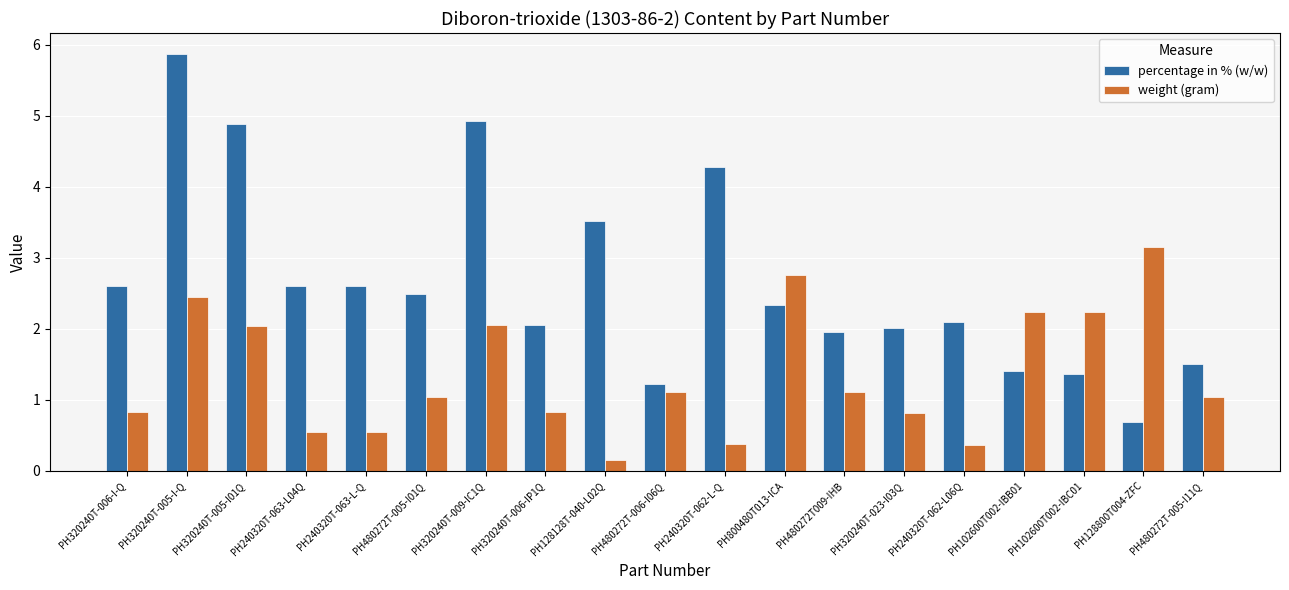

True or false: percentage in % (w/w) has a value of 1.1 at PH128800T004-ZFC.

False